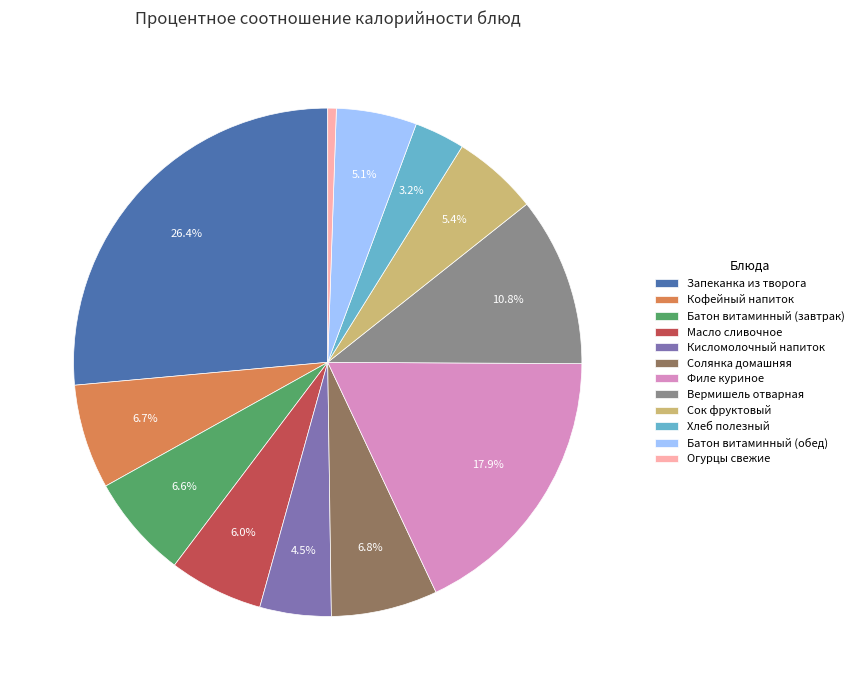

True or false: Хлеб полезный accounts for 3% of the total.

True